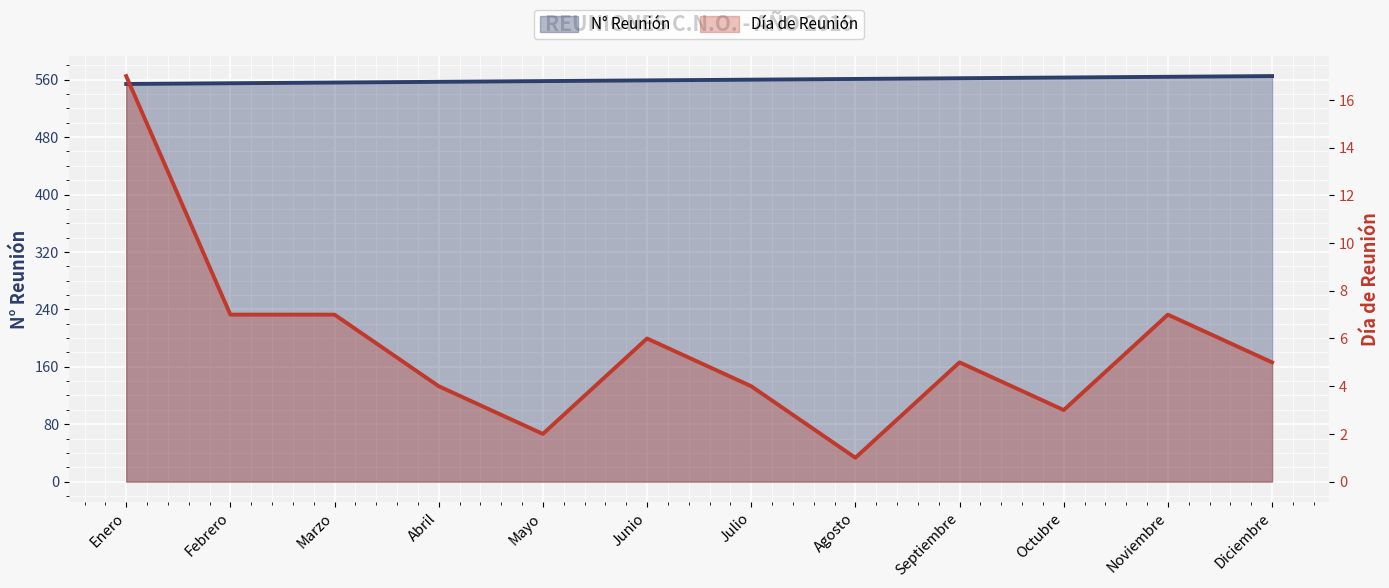

Which has a higher value, Septiembre or Julio?

Septiembre